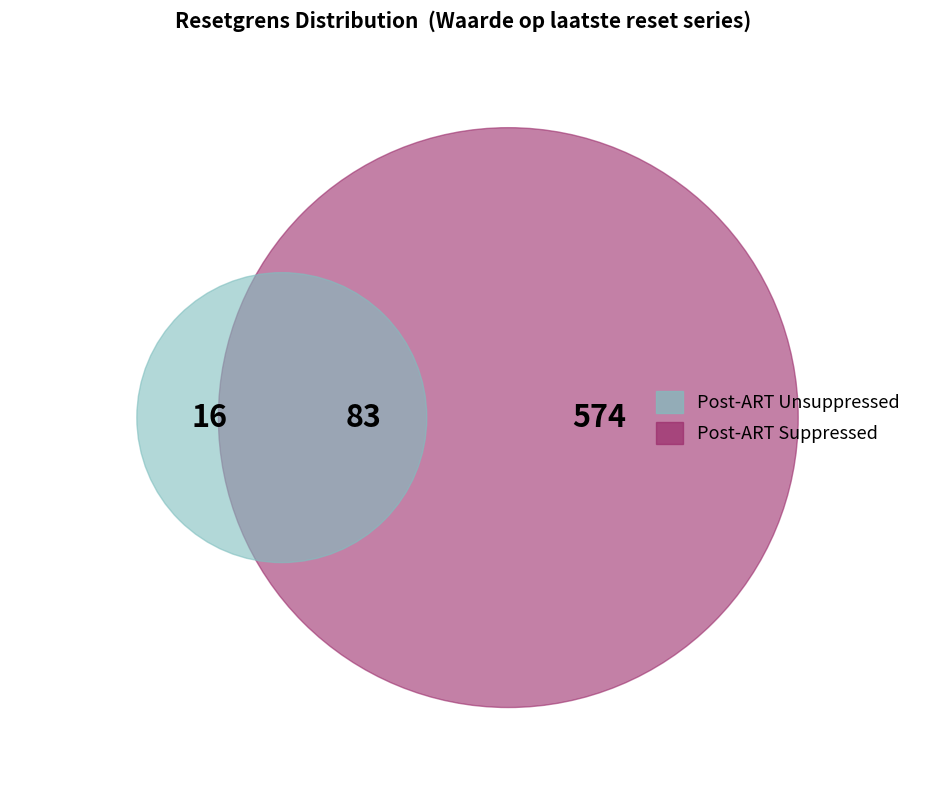

Does 2025-08-04 represent more than half of the total?

No